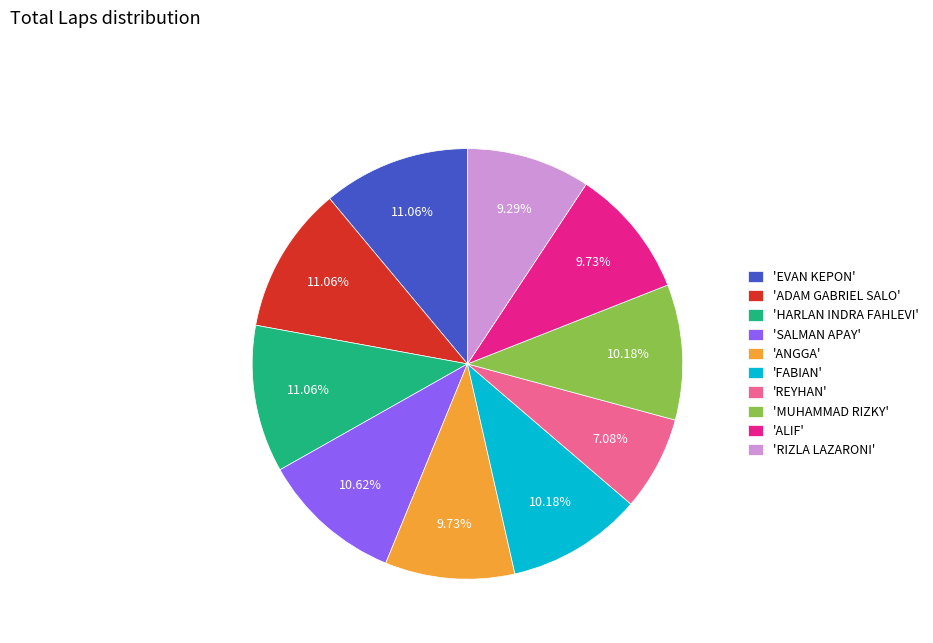

Combined, do 'ANGGA' and 'MUHAMMAD RIZKY' account for over 50%?

No